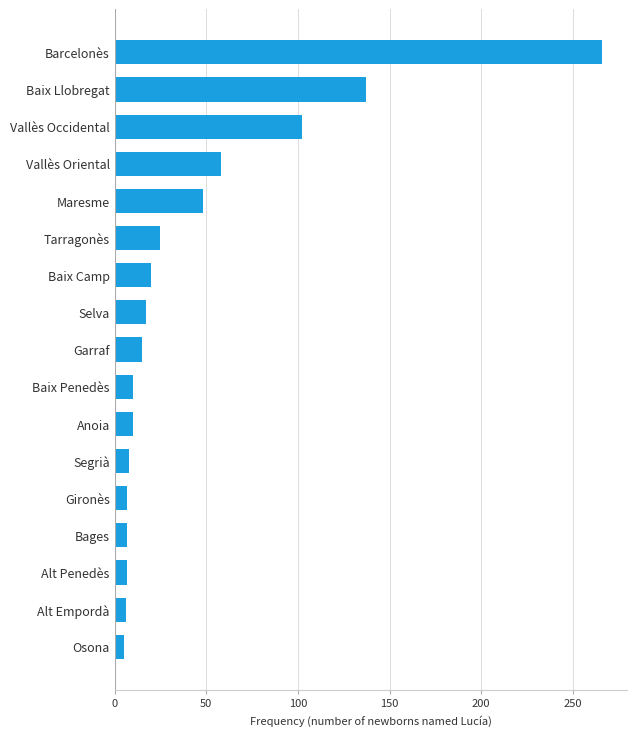

What is the difference between the maximum and minimum values?

261